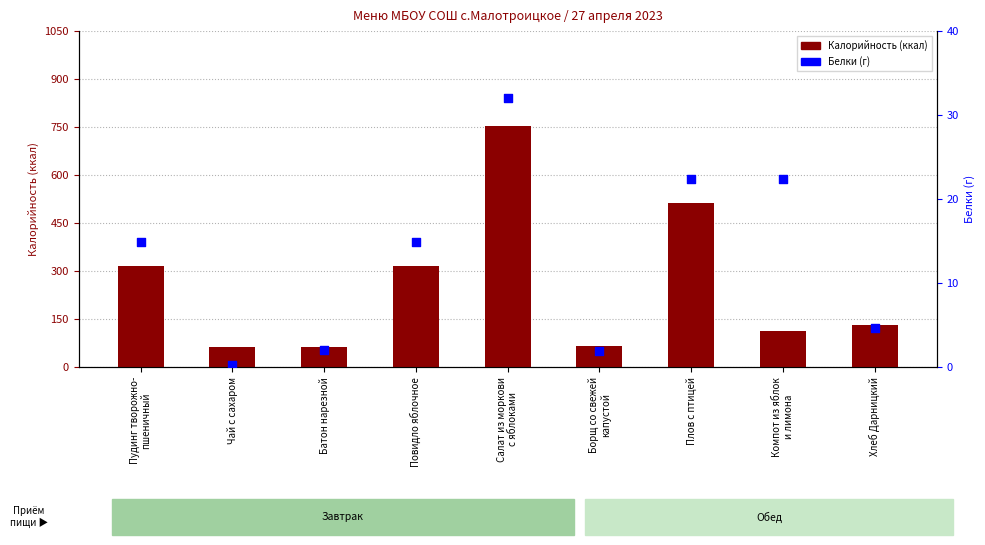

At which category is the sum across all series the highest?

Салат из моркови
с яблоками